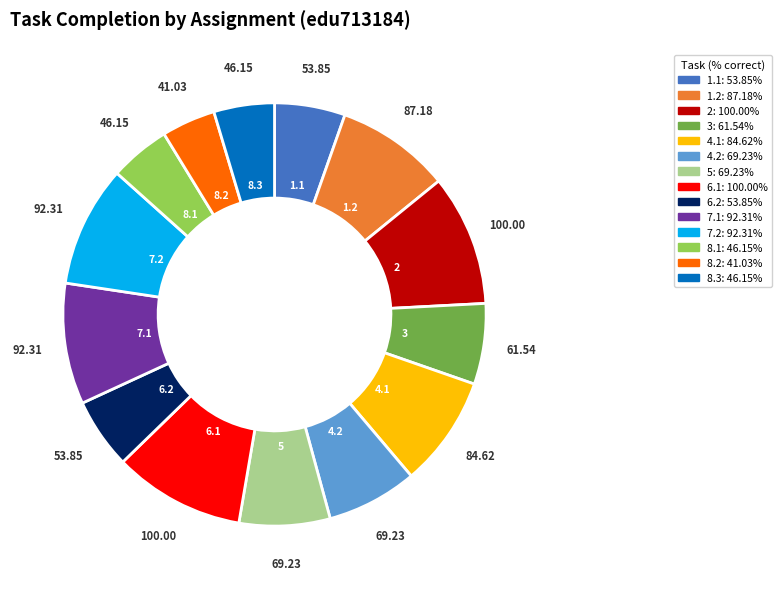

True or false: 4.1 accounts for 18% of the total.

False